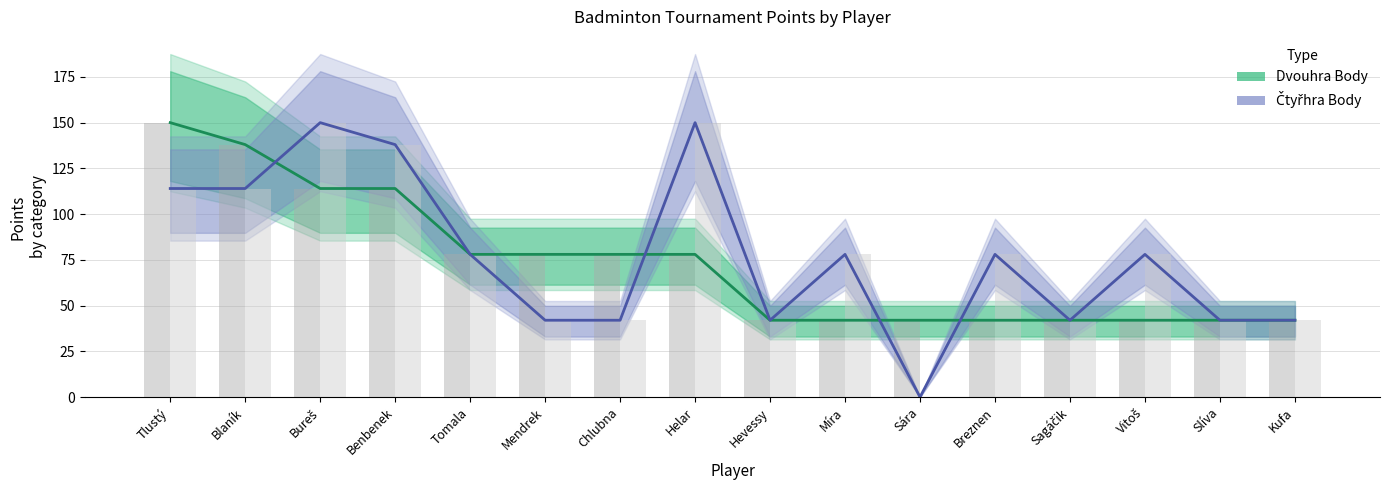

What is the value of the Dvouhra Body bar at the 13th from the left?

42